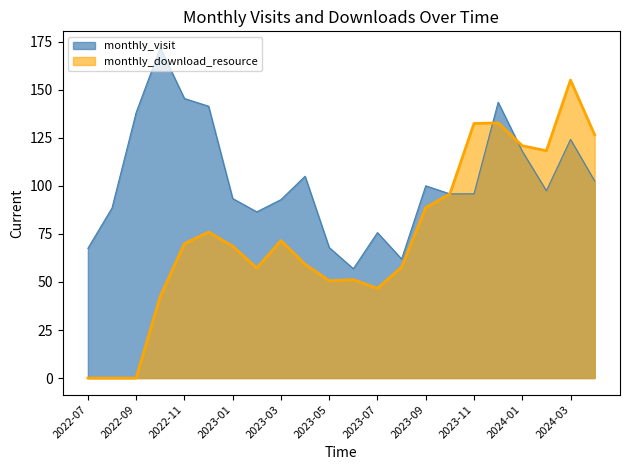

What position from the right is 2023-11?

6